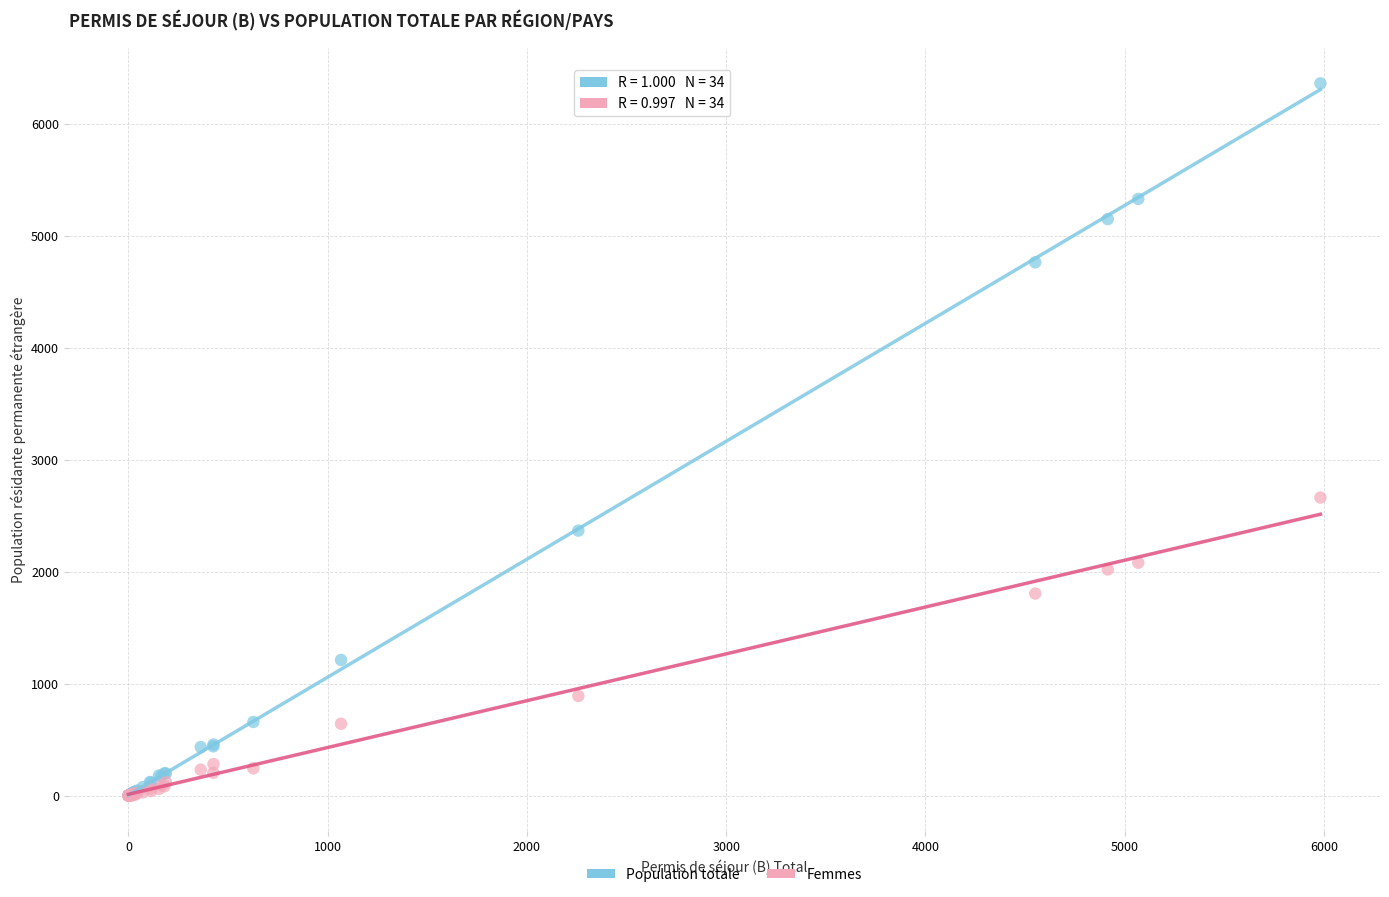

What are all the series names shown in the legend?

Population totale, Femmes